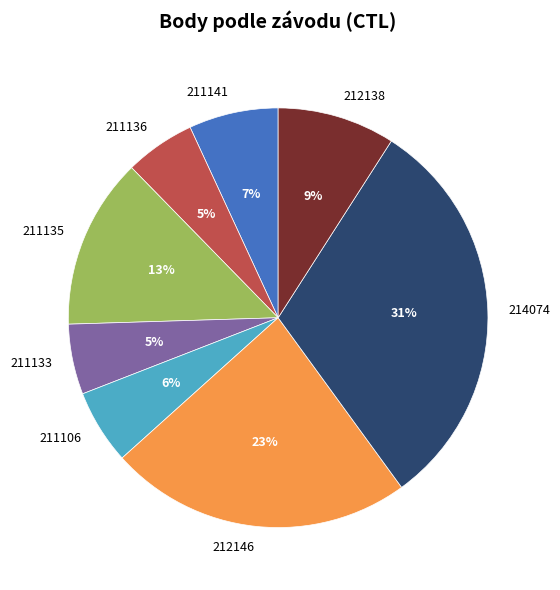

What is the largest slice in the pie chart?

214074